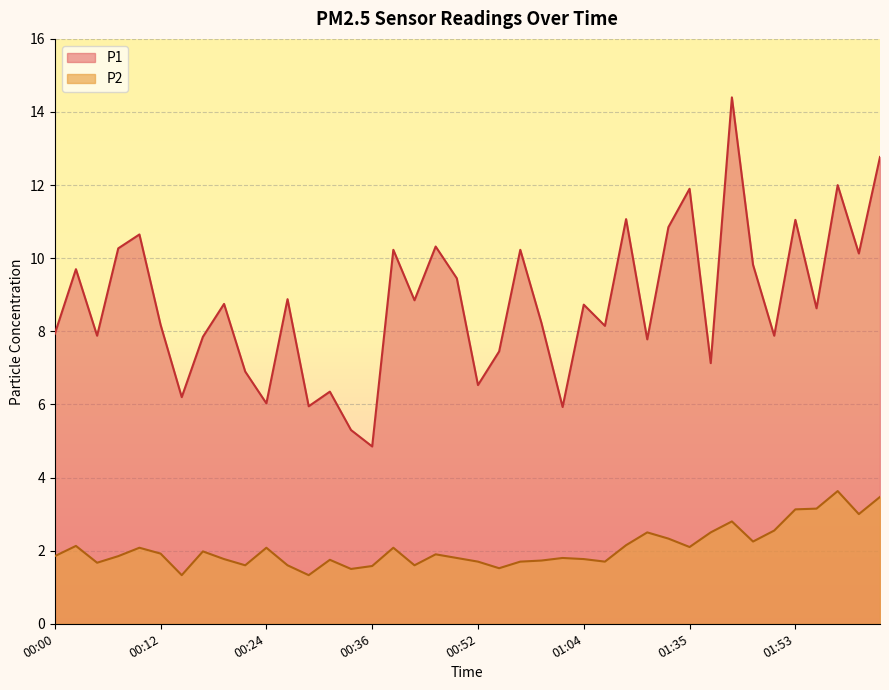

At which label does P1 first exceed 8?

00:02